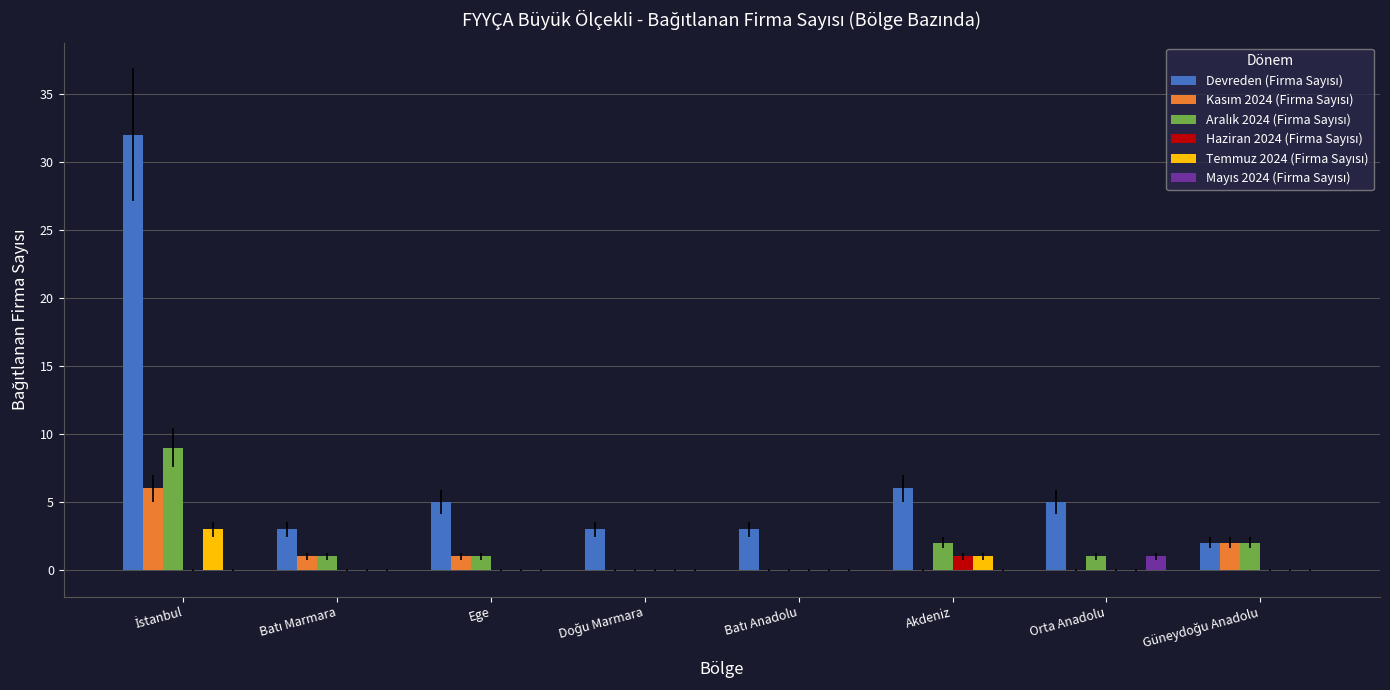

Does the chart contain any negative values?

No